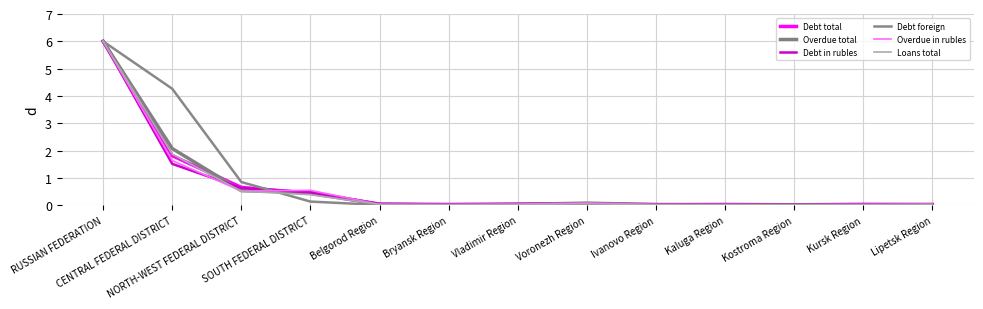

How many lines are shown in the chart?

6